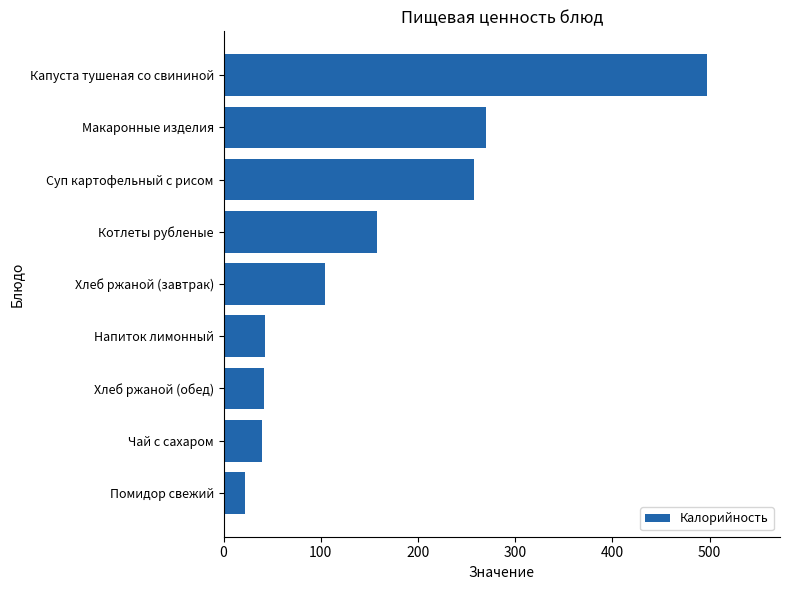

Read the value at Макаронные изделия.

270.1